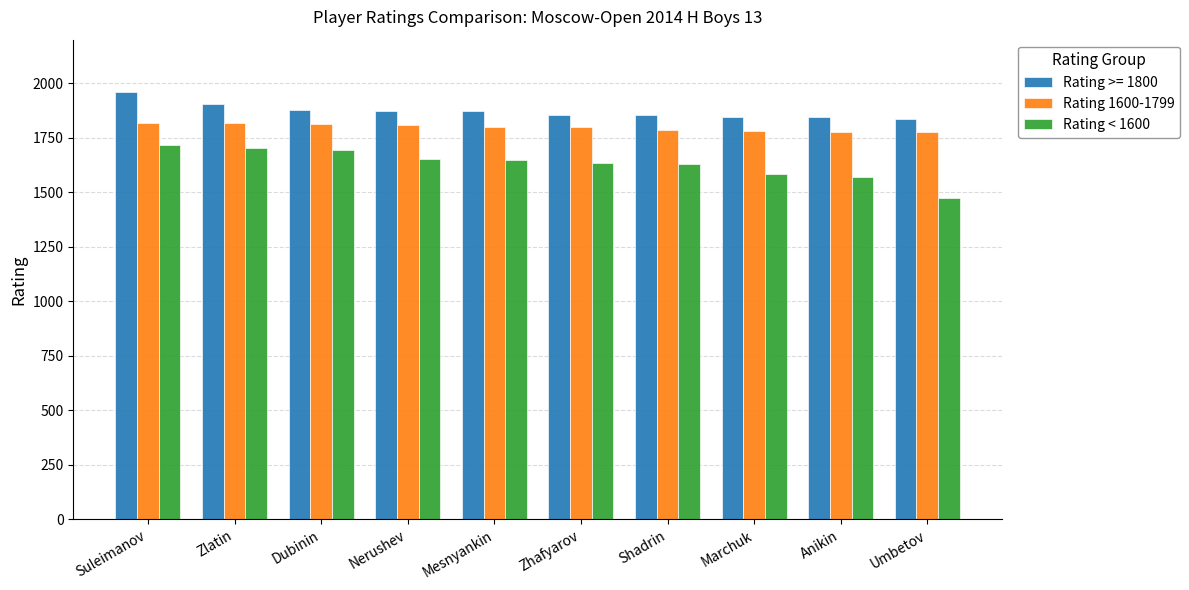

What is the label of the 10th bar from the left?

Umbetov